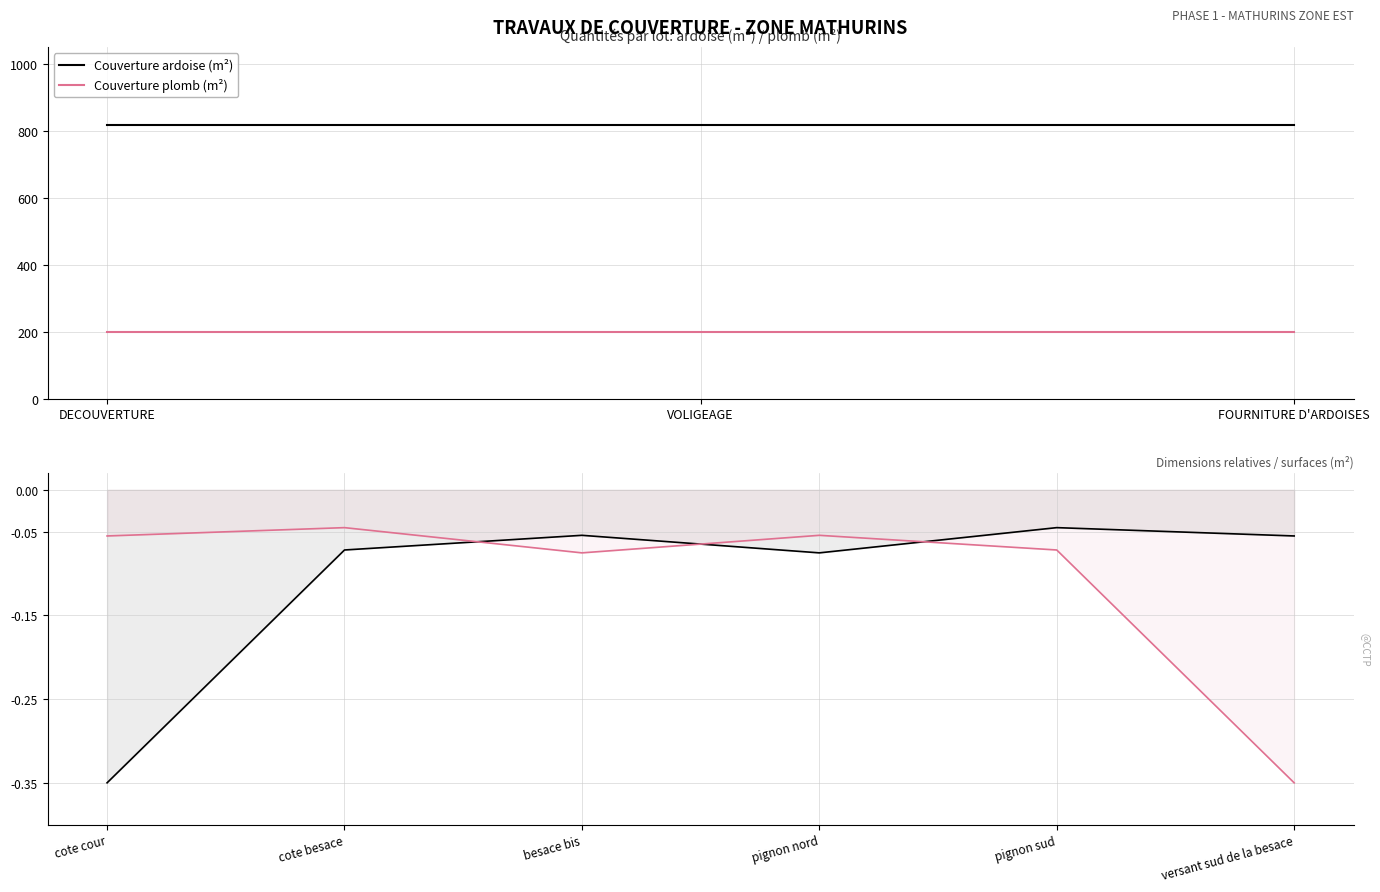

What is the value of the Couverture ardoise (m²) point at the 1st from the left?

-0.3